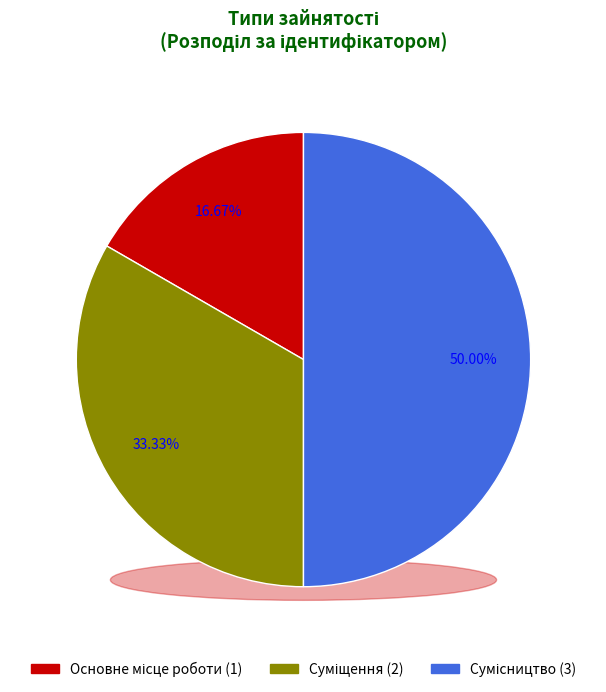

Rank the categories by value from lowest to highest.

Основне місце роботи, Суміщення, Сумісництво